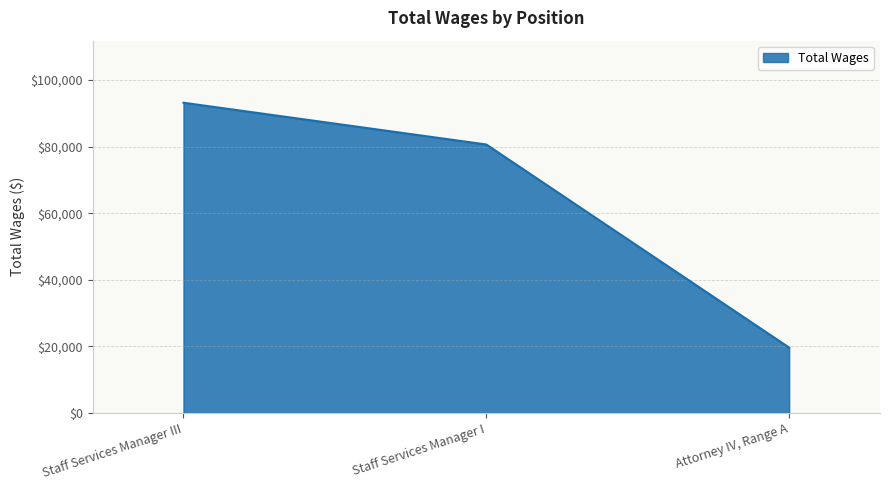

What is the difference between the second highest and minimum values?

60989.6